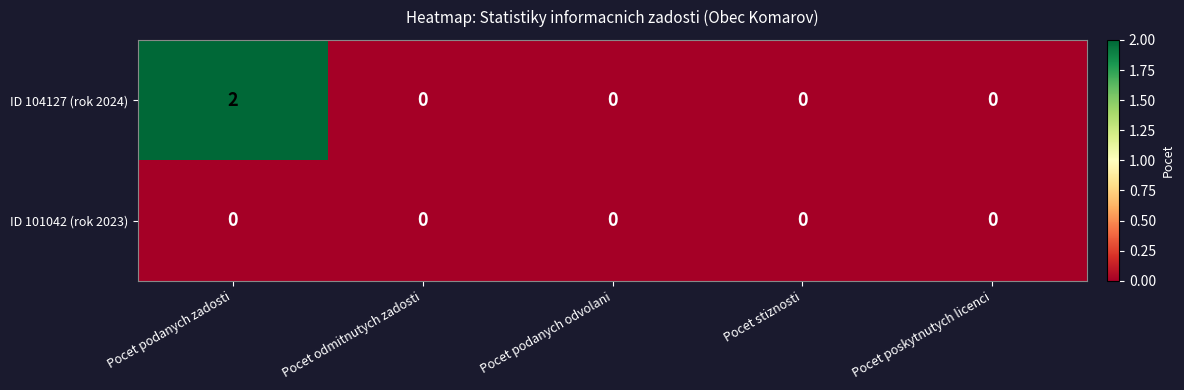

List the series in order of their overall mean, lowest first.

ID 101042 (rok 2023), ID 104127 (rok 2024)